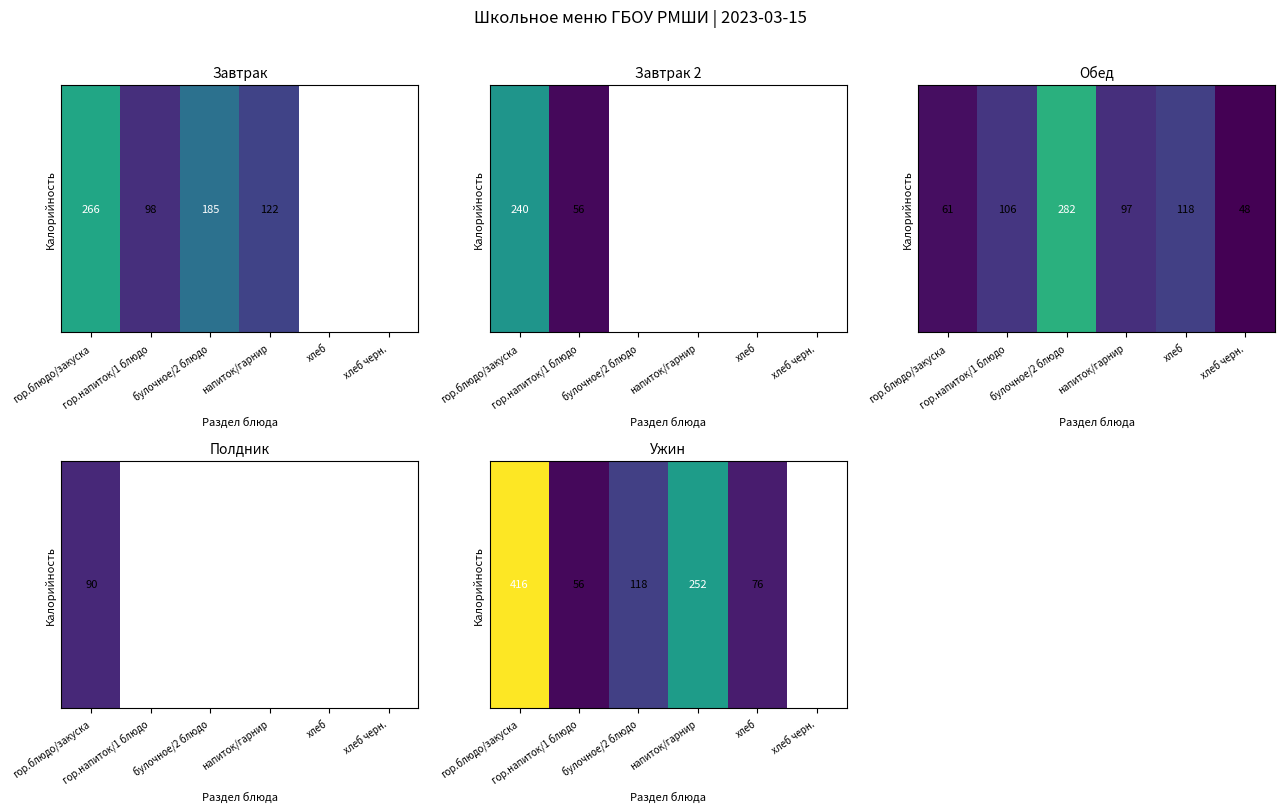

Which category has the highest value across all series?

гор.блюдо/закуска